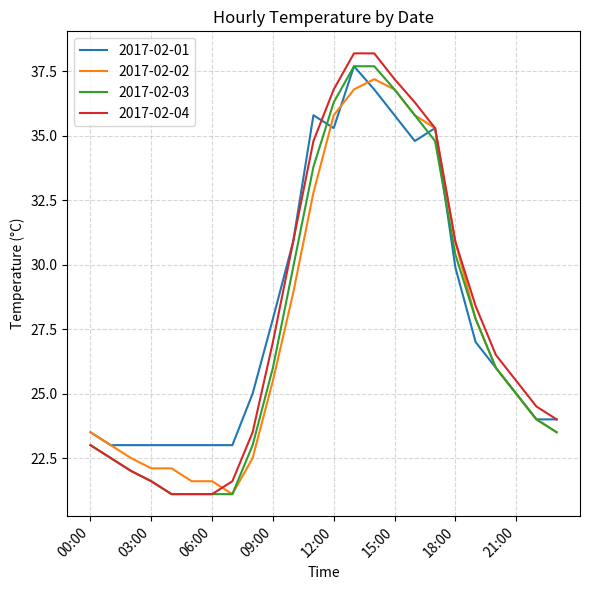

What is the lowest value of the 2017-02-04 series?

21.1